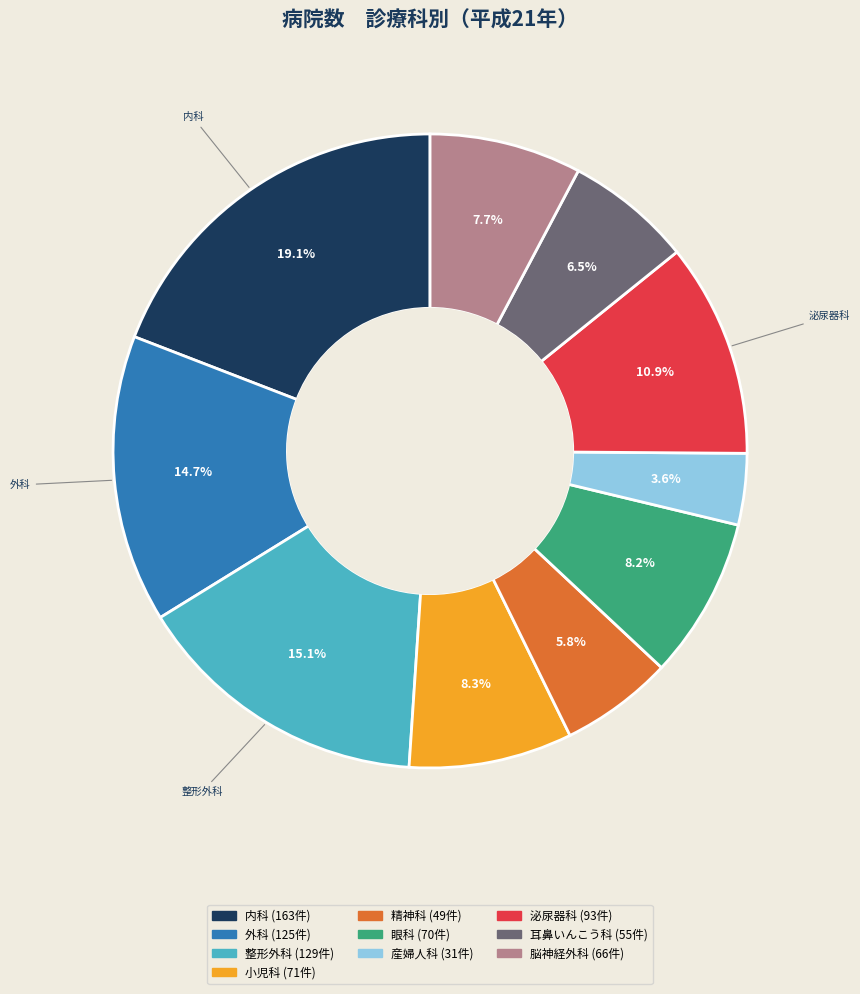

Approximately how many times larger is the value at 産婦人科 compared to 耳鼻いんこう科?

0.6